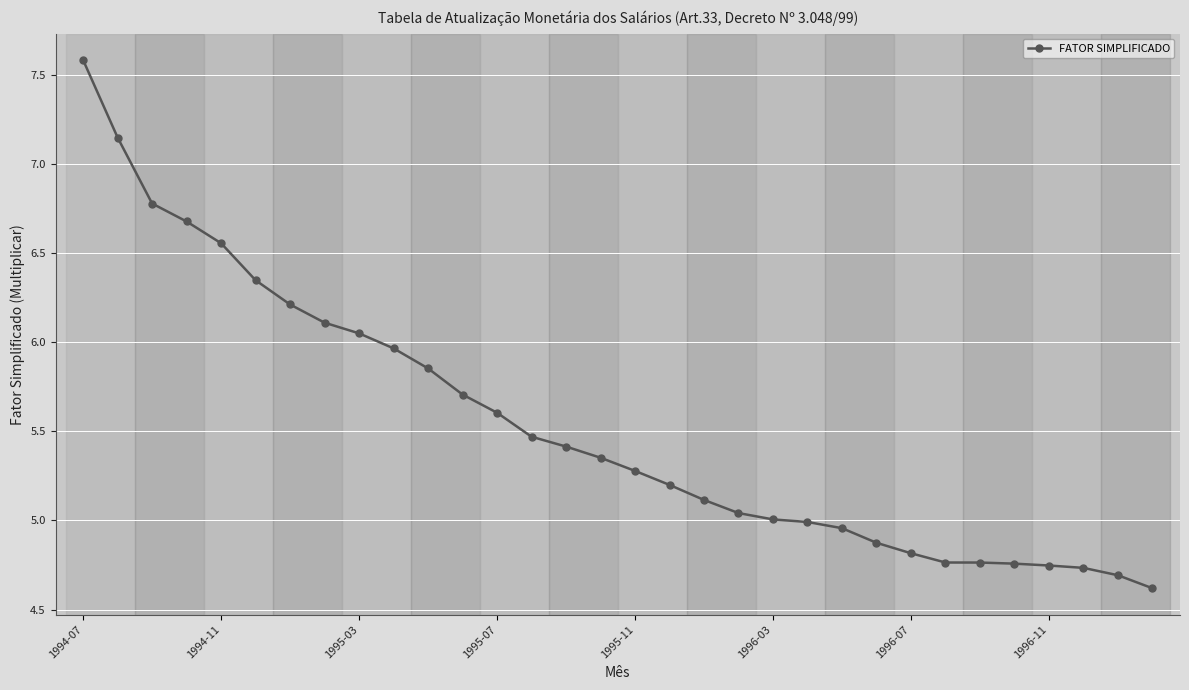

What is the sum of all values?

177.2